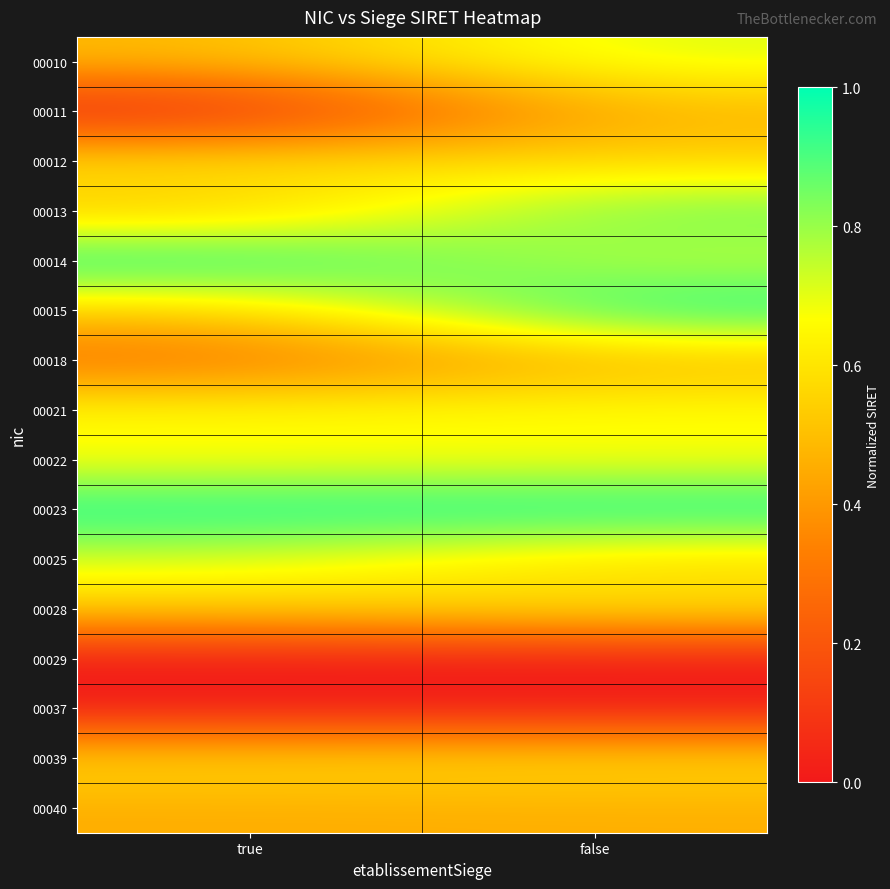

Reading left to right, what are all the values shown in this chart?

00010: true=0.5	false=0.7
00011: true=0.0	false=0.5
00012: true=0.6	false=0.6
00013: true=0.5	false=0.9
00014: true=1.0	false=0.7
00015: true=0.5	false=1.0
00018: true=0.3	false=0.5
00021: true=0.7	false=0.7
00022: true=0.6	false=0.7
00023: true=1.0	false=1.0
00025: true=0.7	false=0.5
00028: true=0.5	false=0.6
00029: true=0.0	false=0.0
00037: true=0.0	false=0.0
00039: true=0.6	false=0.6
00040: true=0.5	false=0.5